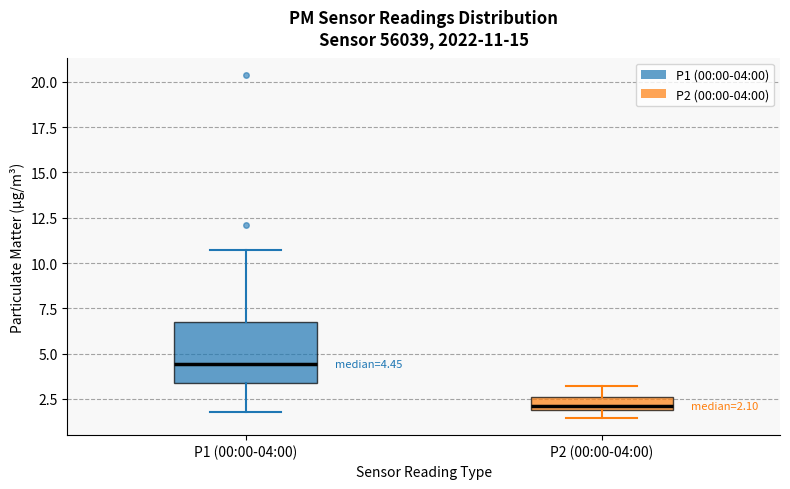

Which box is the tallest, from its lower edge to its upper edge?

P1 (00:00-04:00)